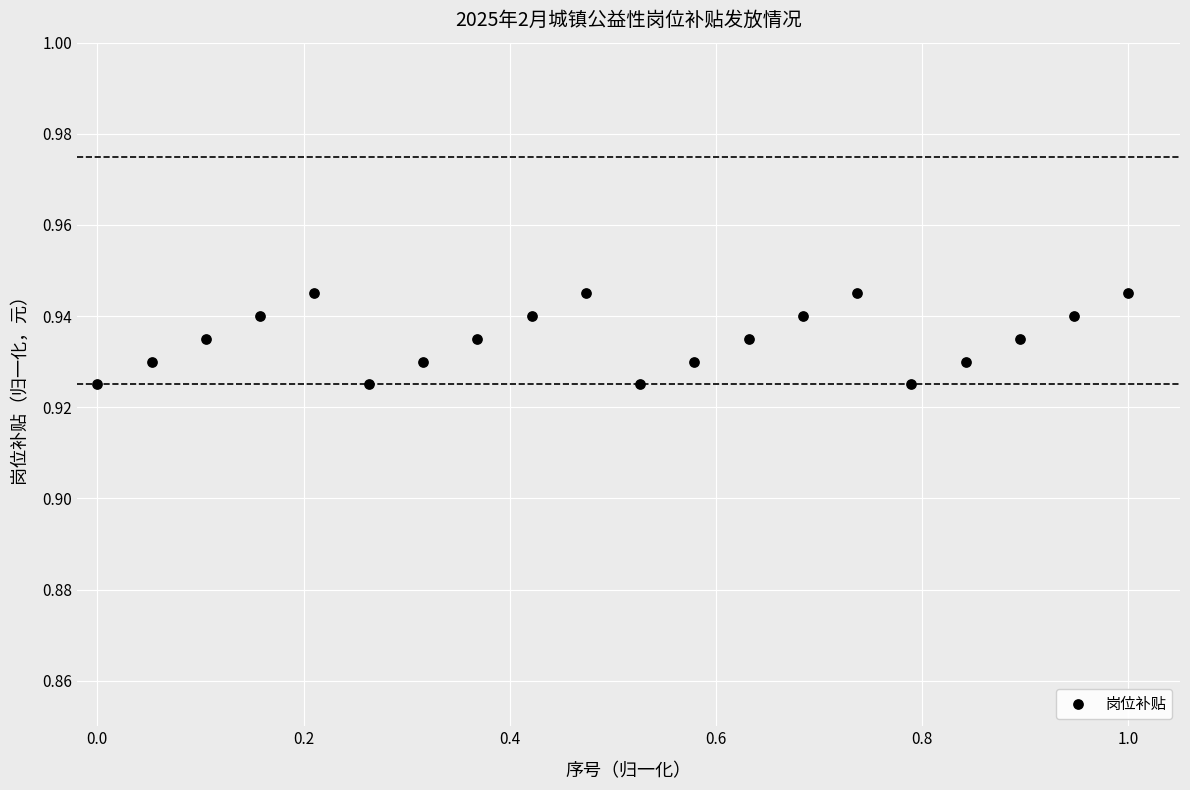

What is the range of X values (max minus min)?

1.0